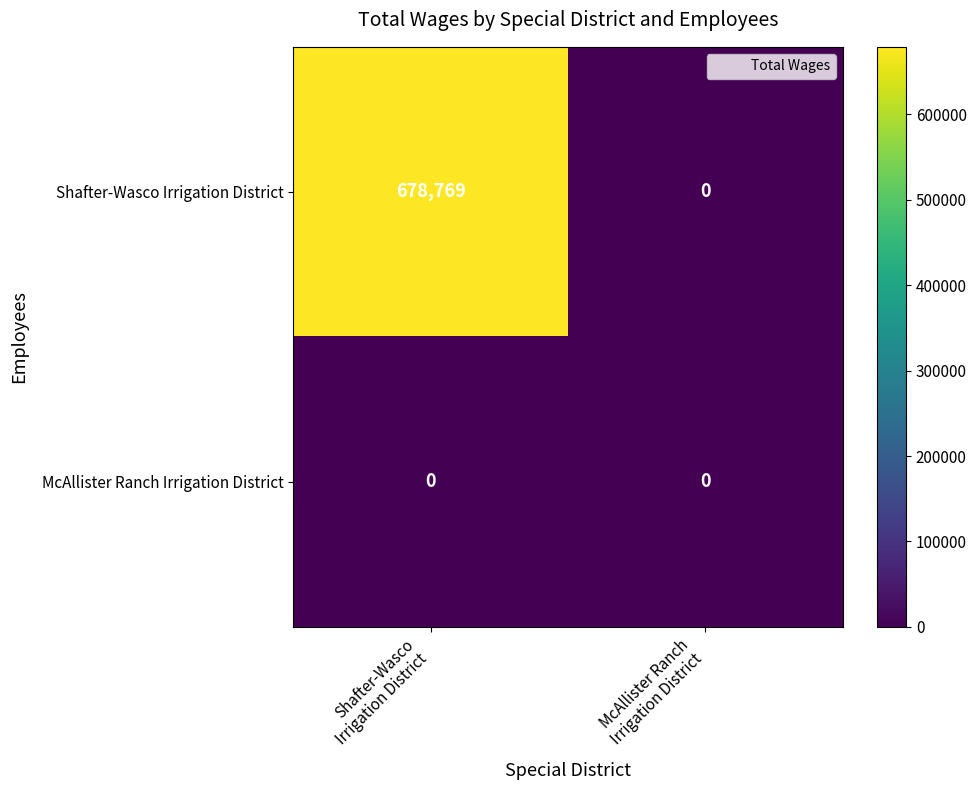

What is the sum of all Shafter-Wasco Irrigation District values?

678769